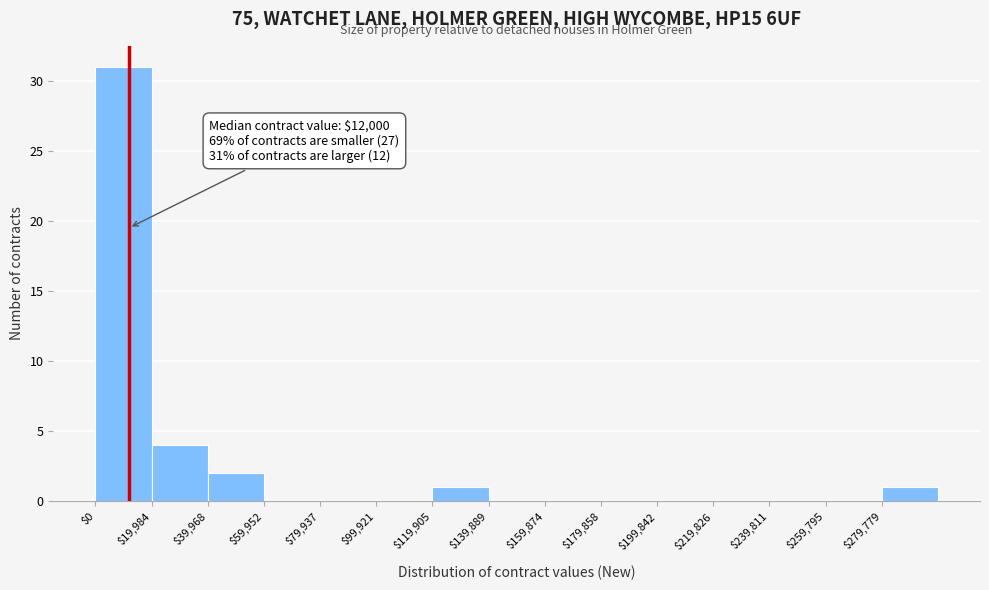

Which range on the x-axis has the tallest bar?

0 to 20000